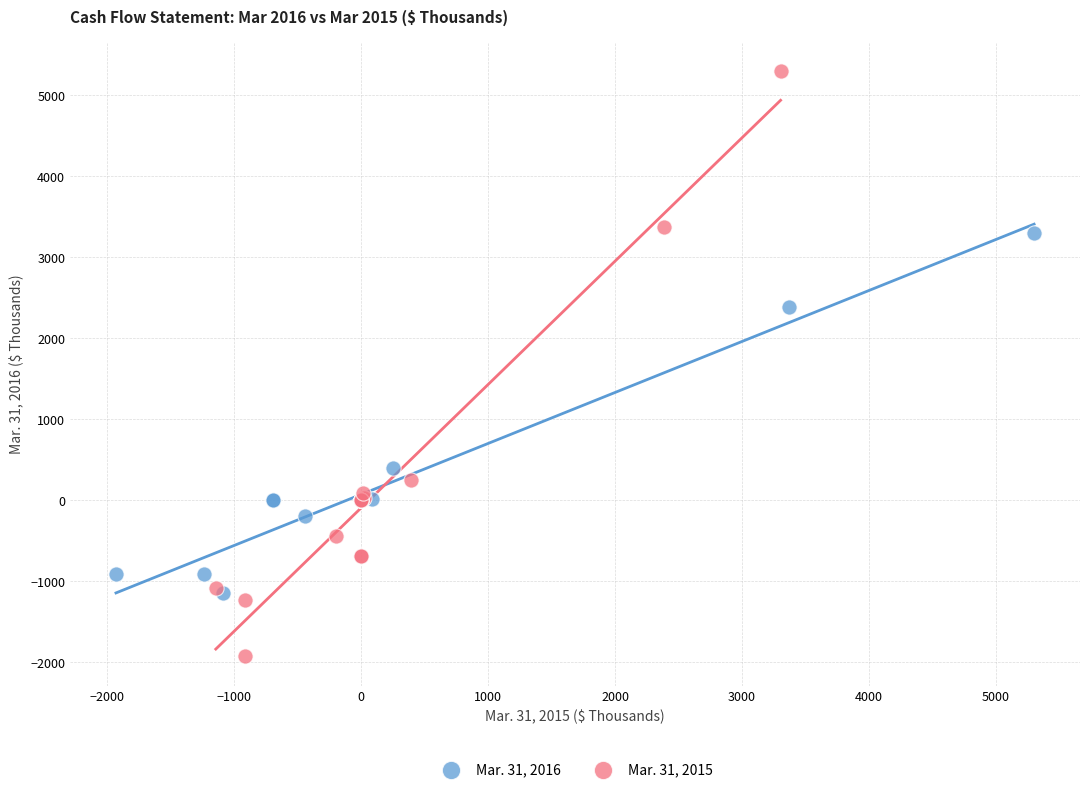

Which series contains the highest Y value?

Mar. 31, 2015